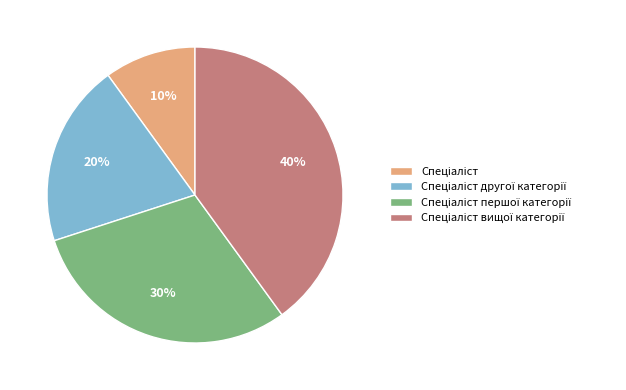

To the nearest percent, what is the difference between the largest and smallest slice percentages?

30%